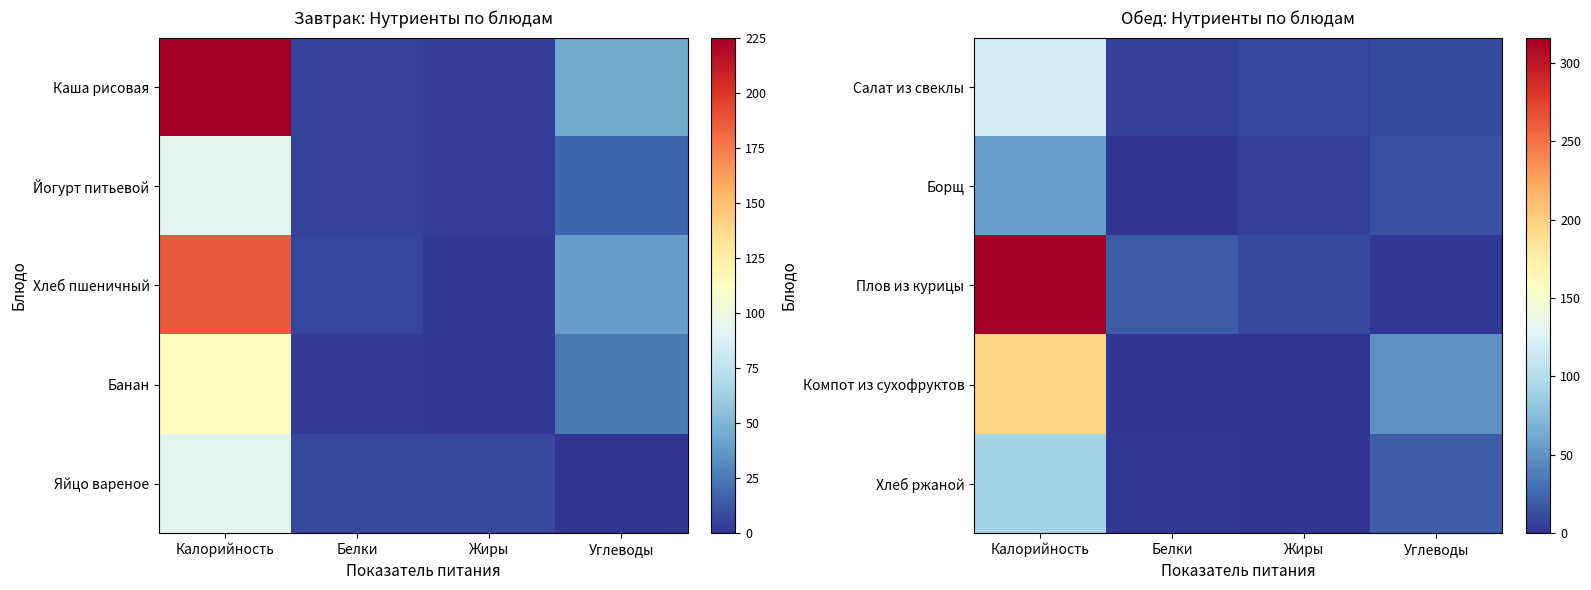

Rank the series by their maximum value, from lowest to highest.

Борщ, Хлеб ржаной, Салат из свеклы, Компот из сухофруктов, Плов из курицы